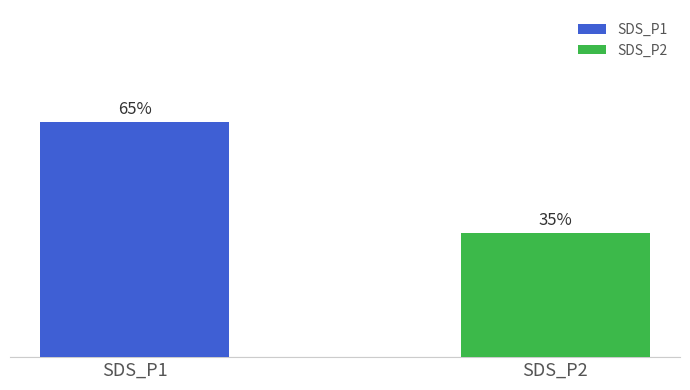

Does the chart contain stacked bars?

No